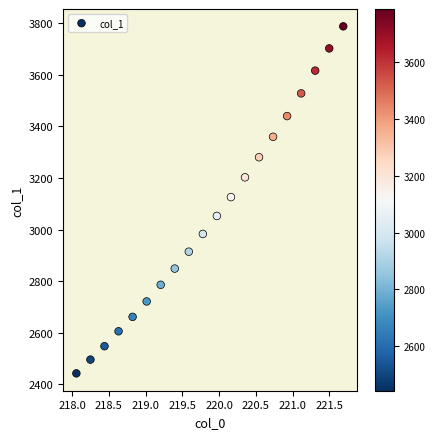

What is the range of Y values (max minus min)?

1344.9